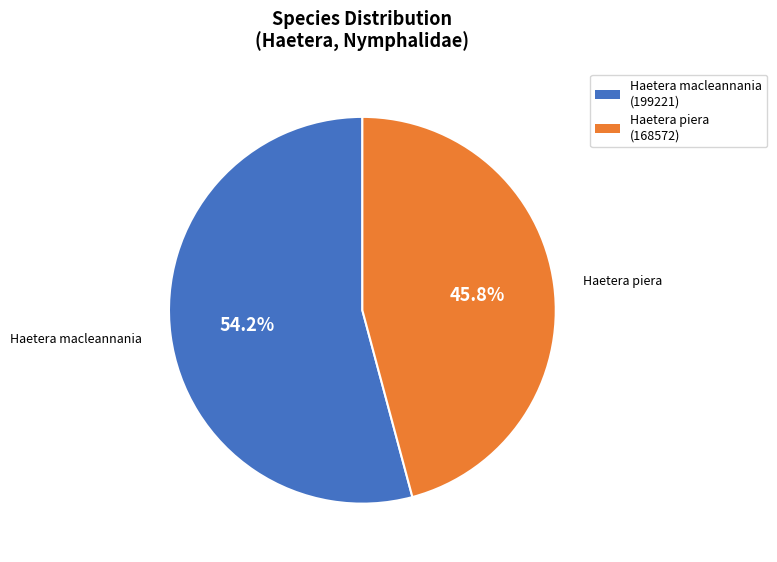

Does any single category account for the majority?

Yes